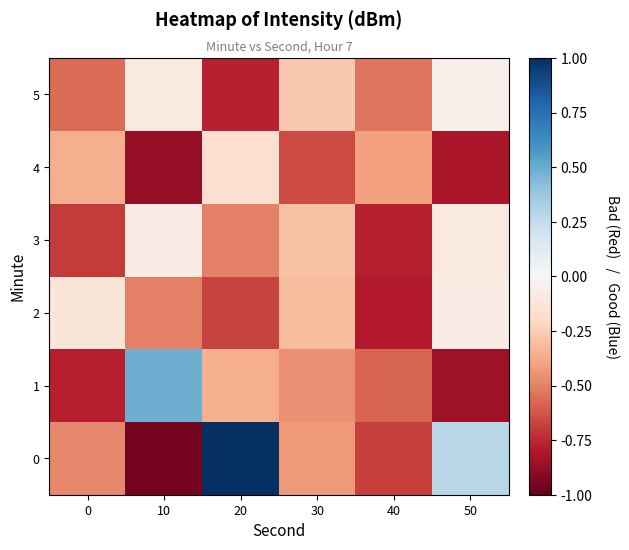

Which category has the lowest value across all series?

10